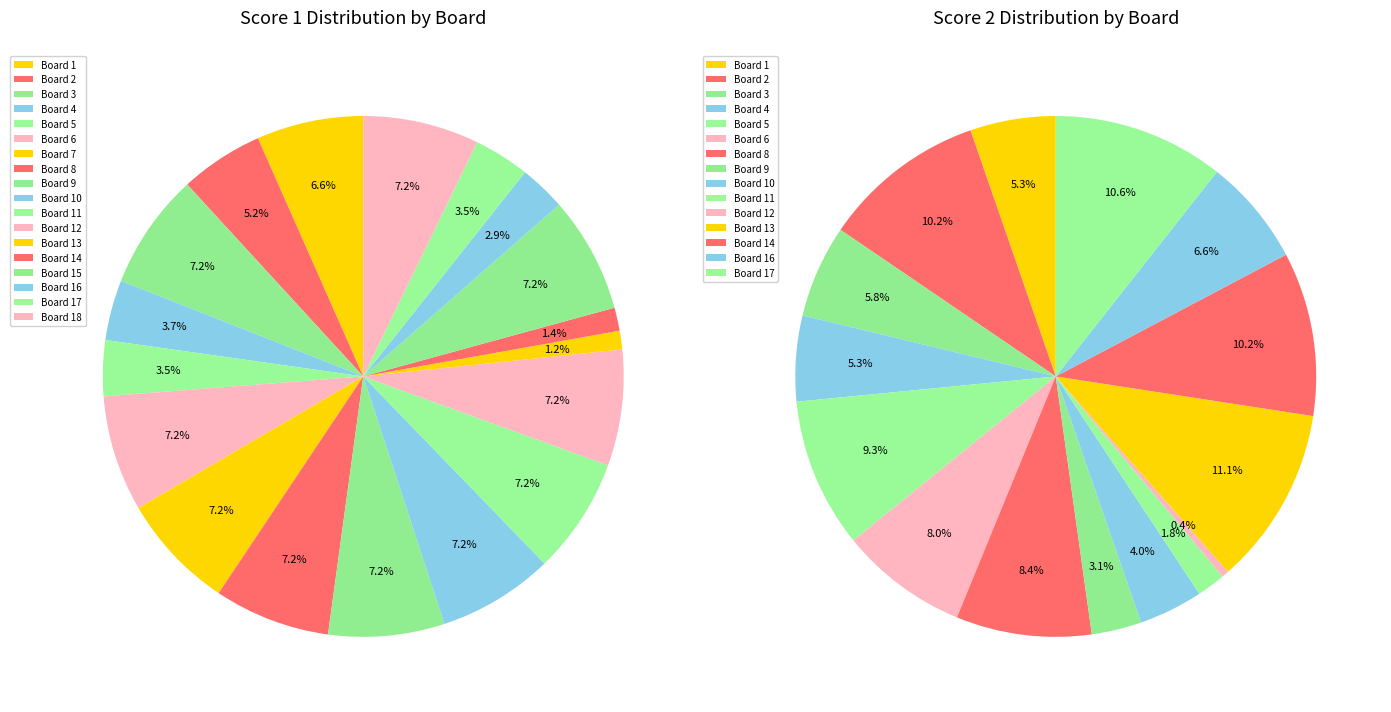

How many segments does this pie chart have?

18